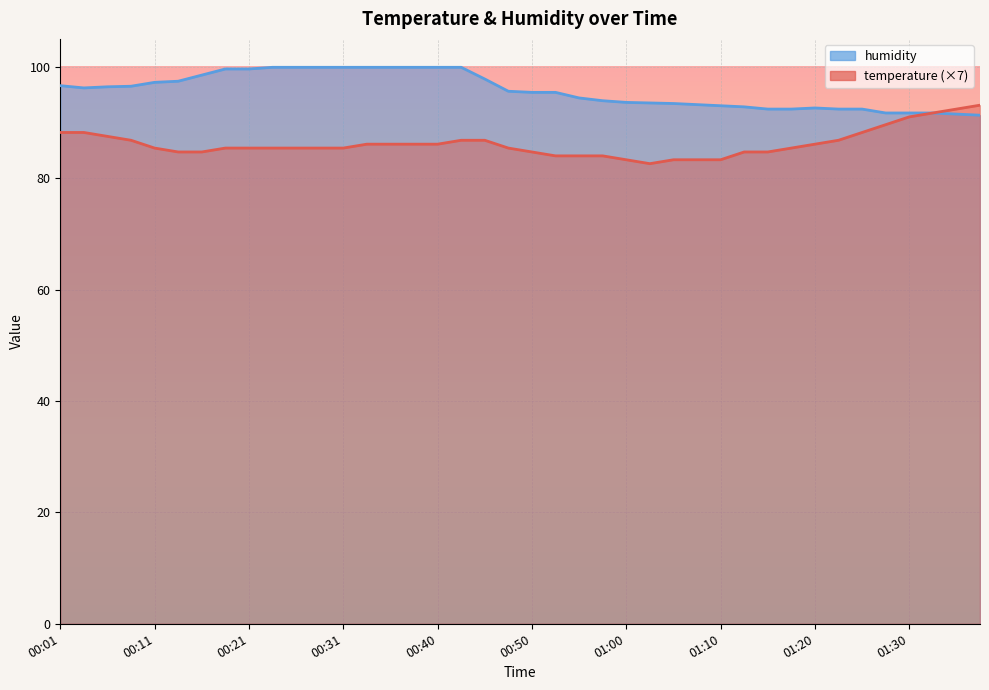

True or false: humidity and temperature intersect in this chart.

False